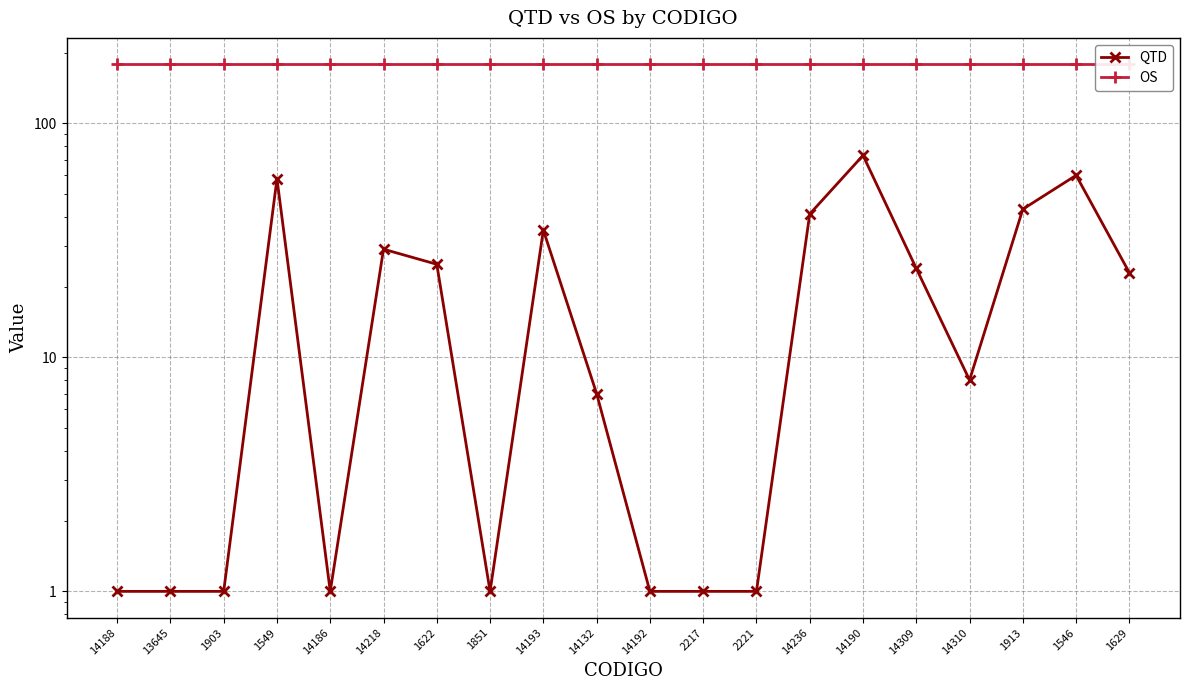

What is the sum of all QTD values?

434